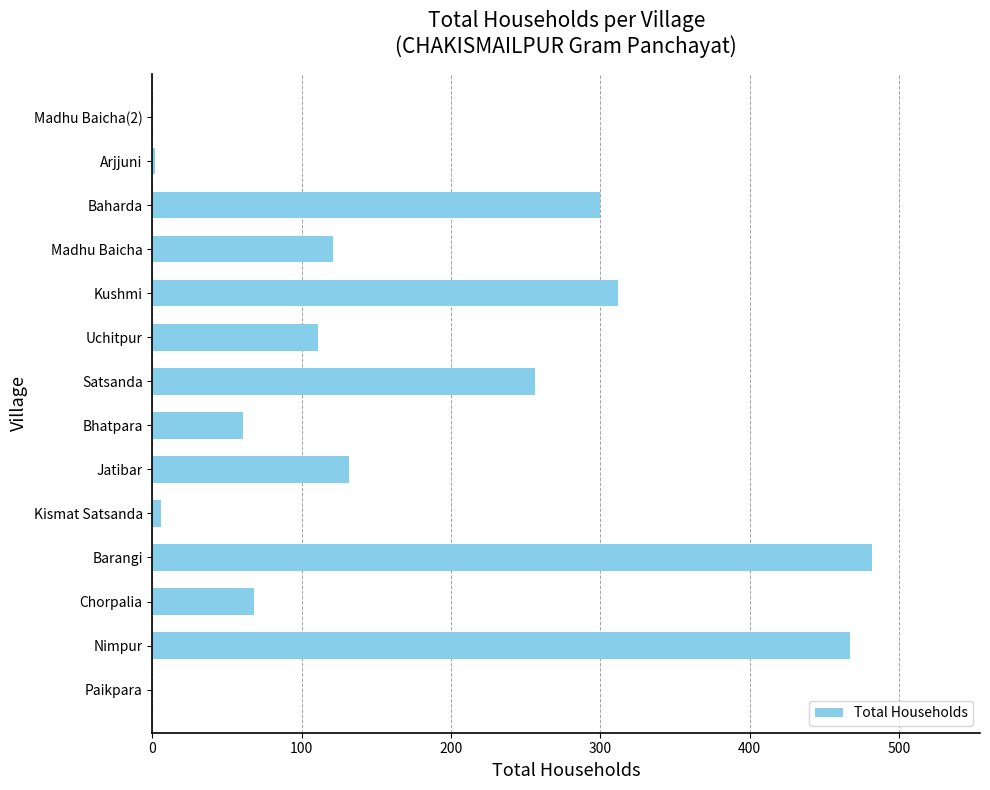

True or false: the data shows 111 at Uchitpur.

True